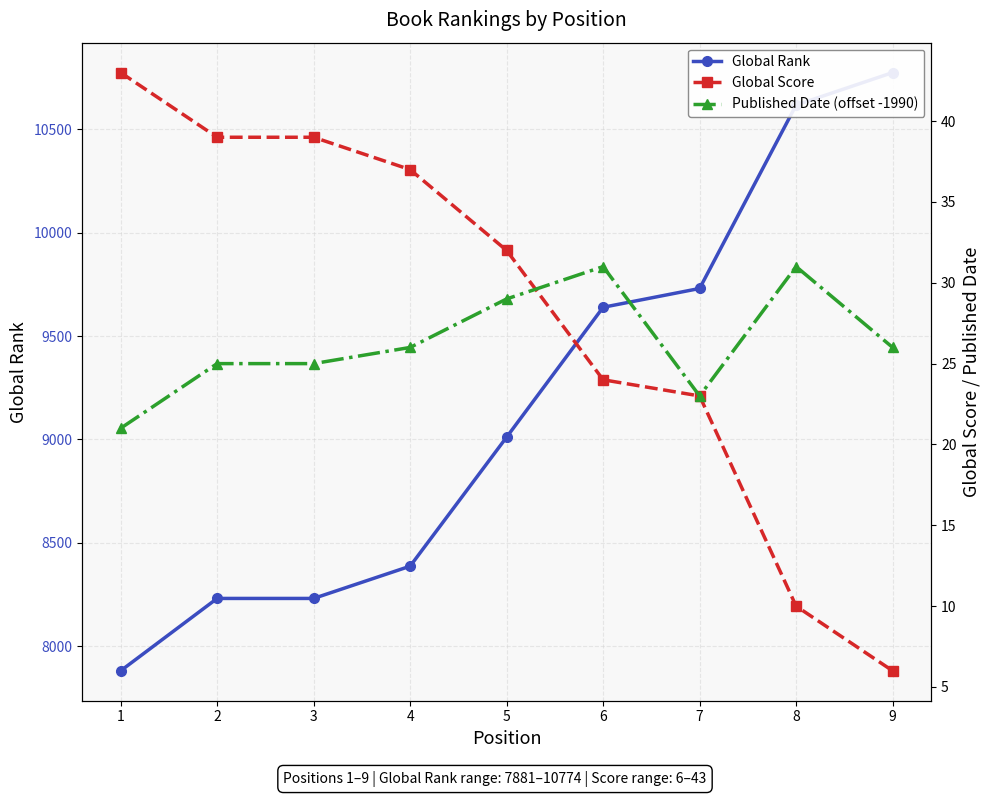

Reading right to left, list all the values displayed in this chart.

Global Rank: 10774	10617	9730	9639	9011	8387	8231	8231	7881
Global Score: 6	10	23	24	32	37	39	39	43
Published Date (offset -1990): 26	31	23	31	29	26	25	25	21